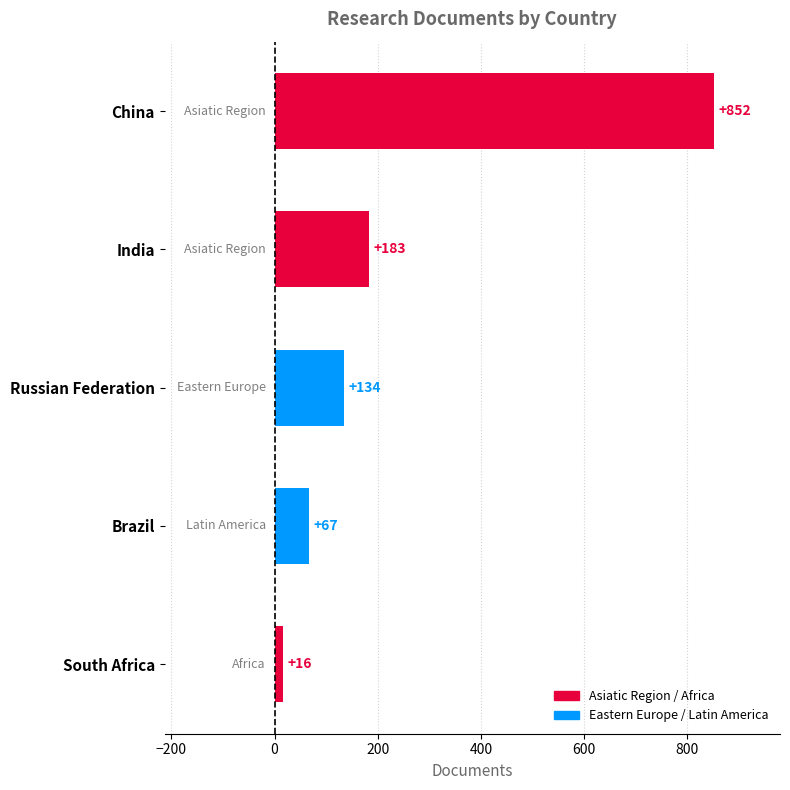

What is the label of the 4th bar from the top?

Brazil